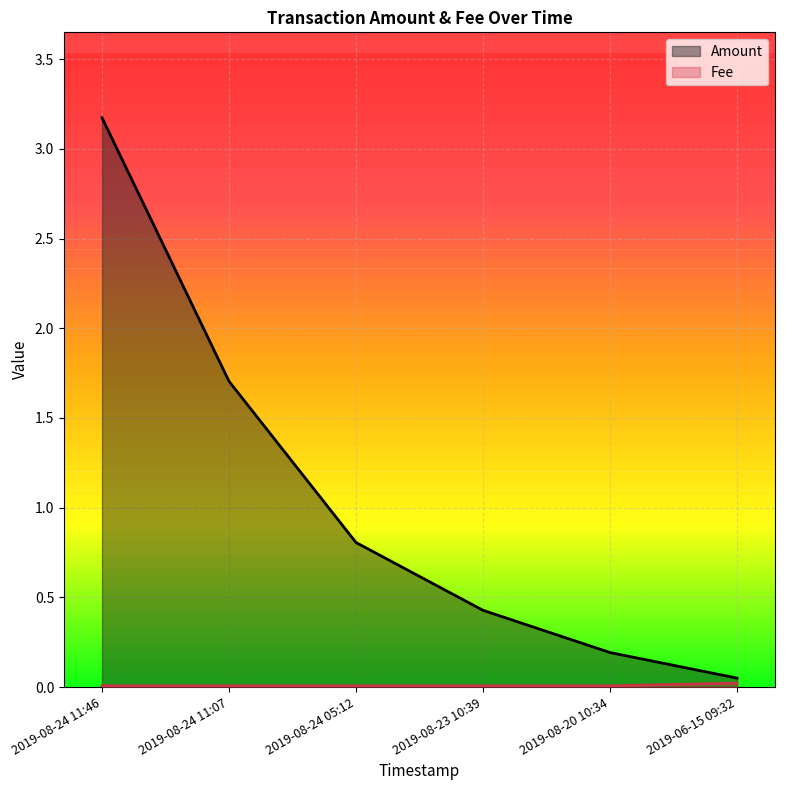

Which category has the highest value across all series?

2019-08-24 11:46